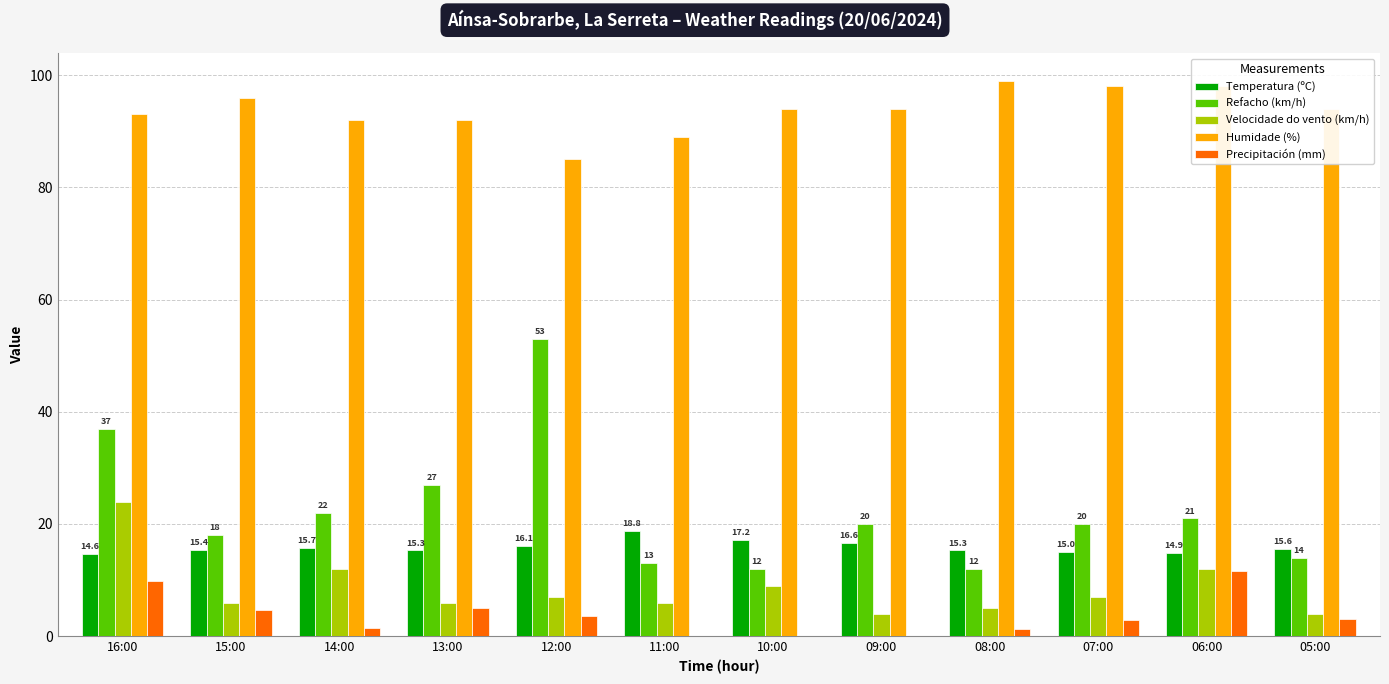

The Velocidade do vento (km/h) series shows 14.9 at 16:00. True or false?

False